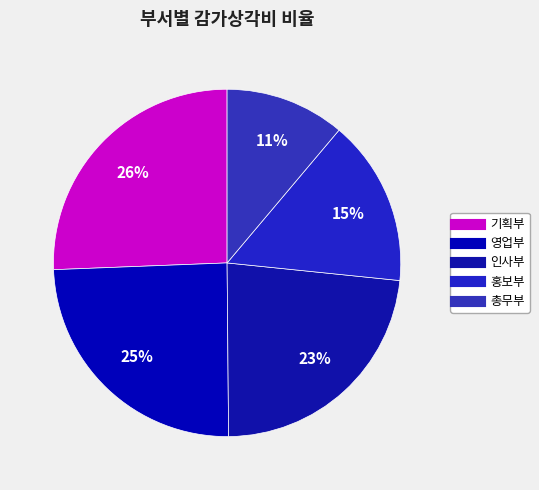

How many segments does this pie chart have?

5